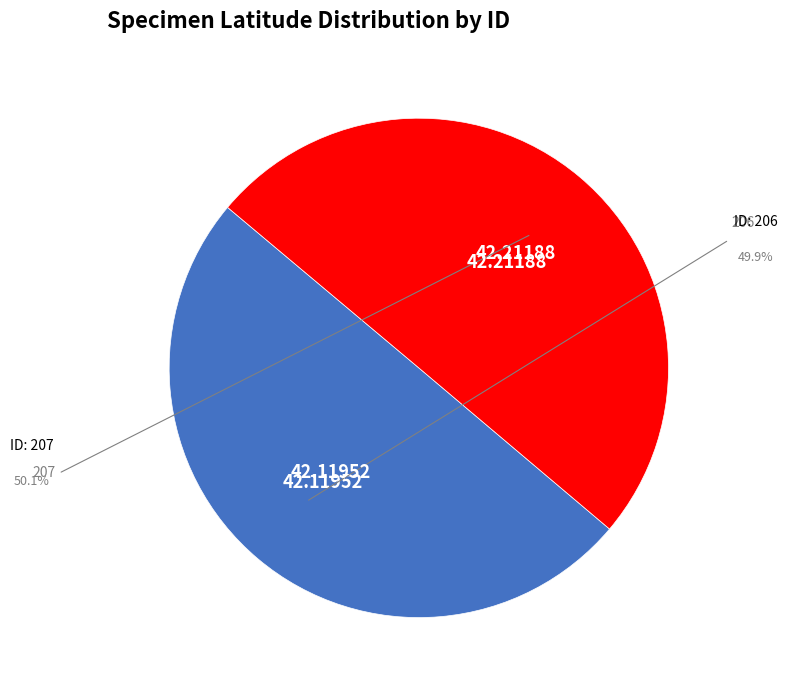

Does any single category account for the majority?

Yes